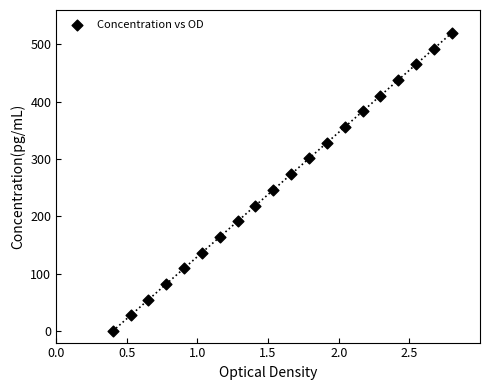

What is the range of X values (max minus min)?

2.4